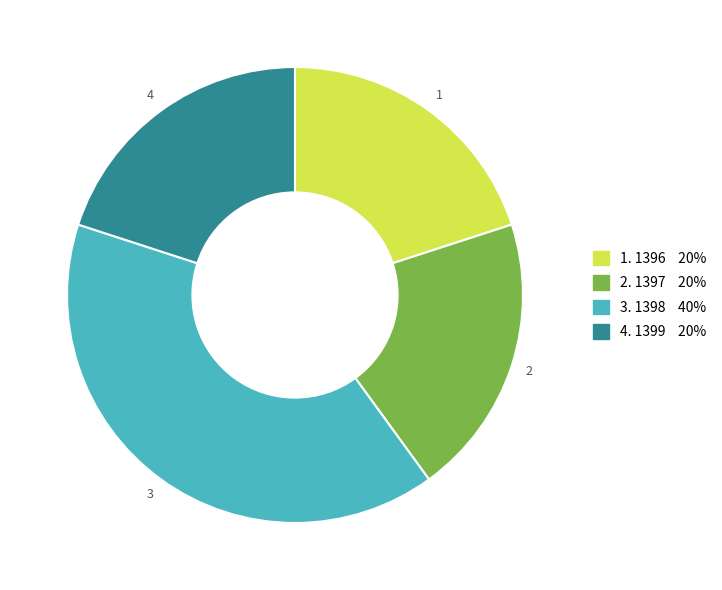

Is there a majority slice in this chart?

No